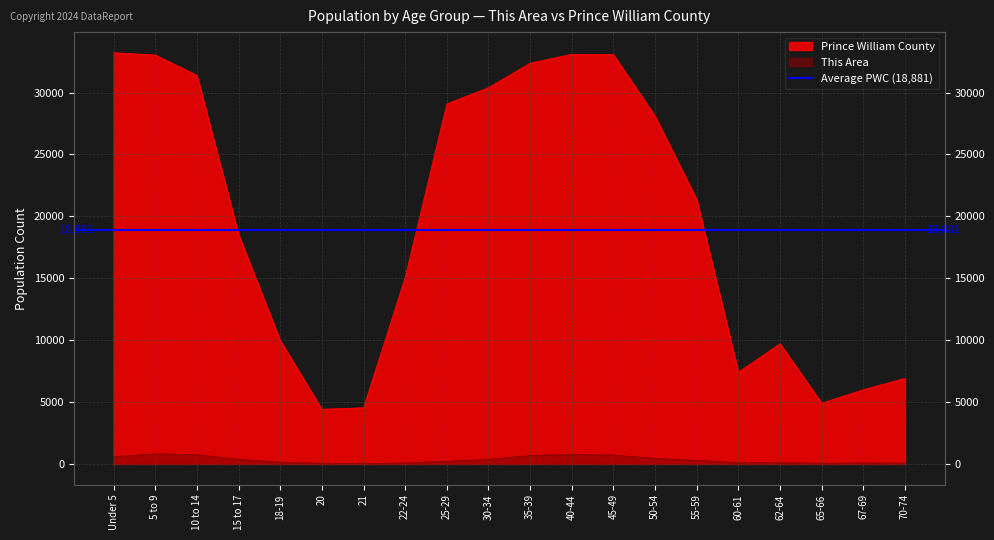

What is the spread (max minus min) of values at Under 5?

32636